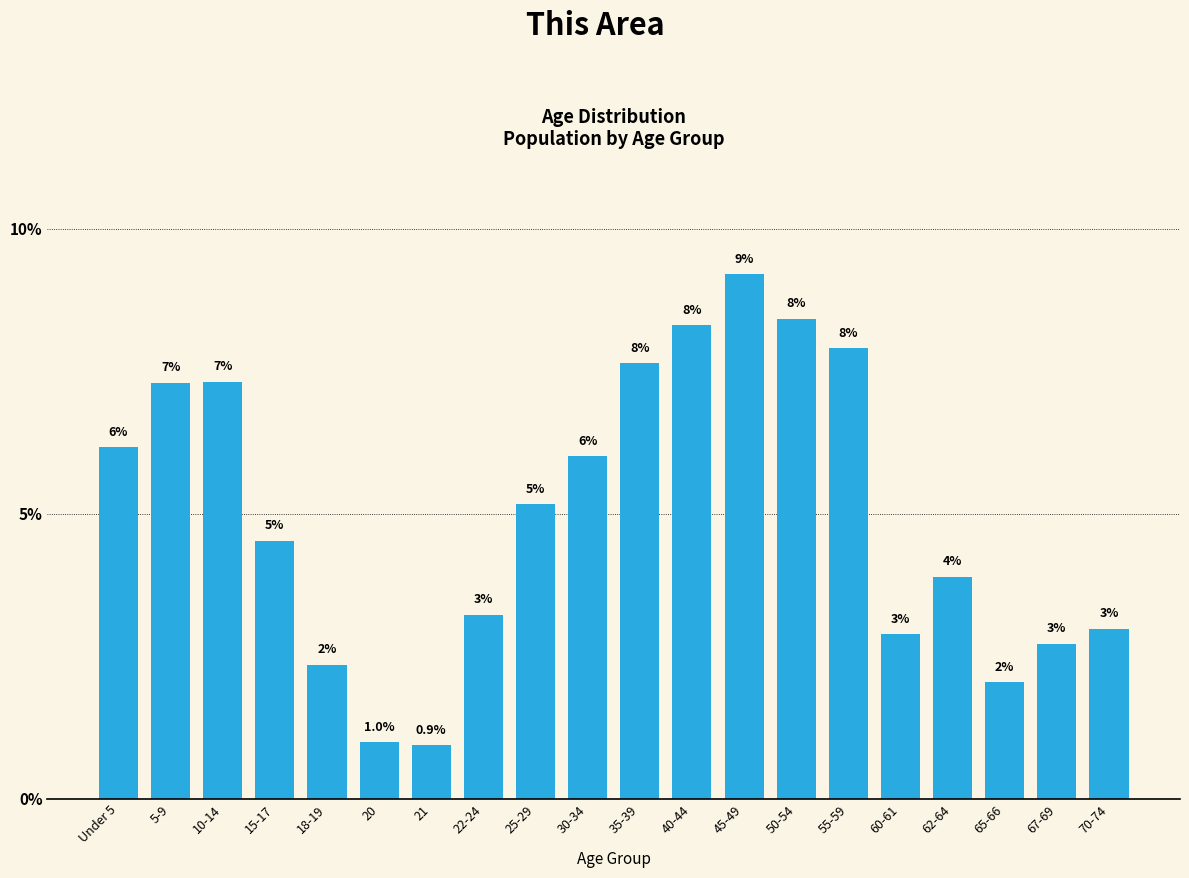

What is the minimum value shown in the chart?

0.9